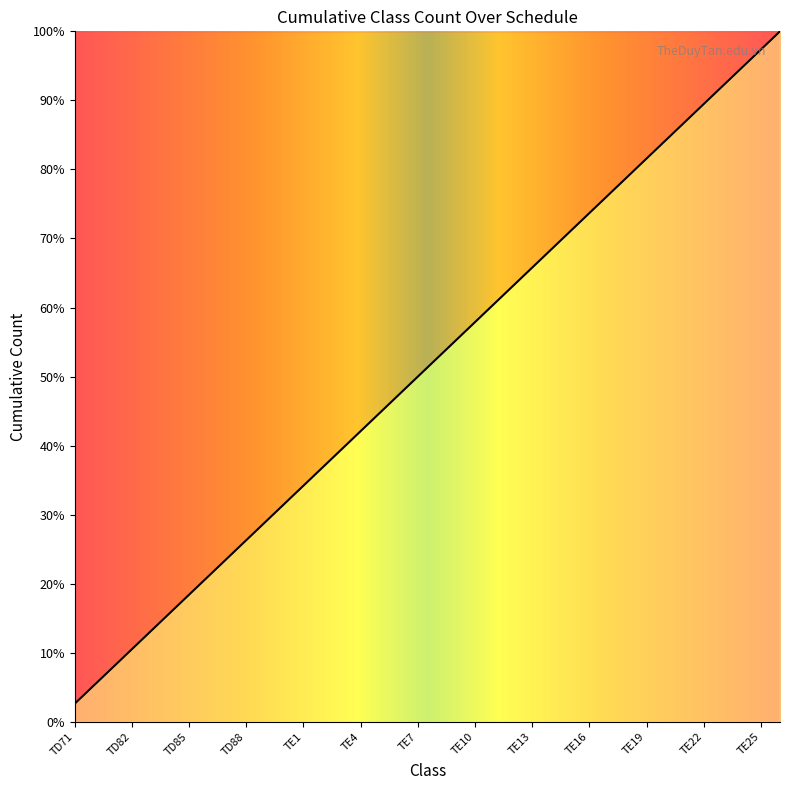

What is the difference between the maximum and minimum values?

97.4